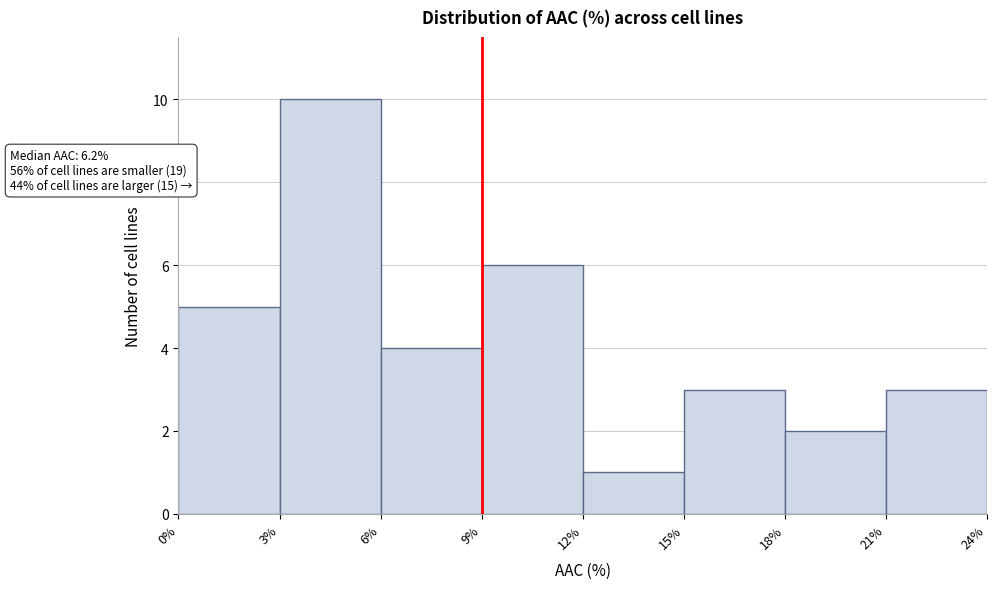

Over which range of the x-axis is the bar tallest?

3% to 6%